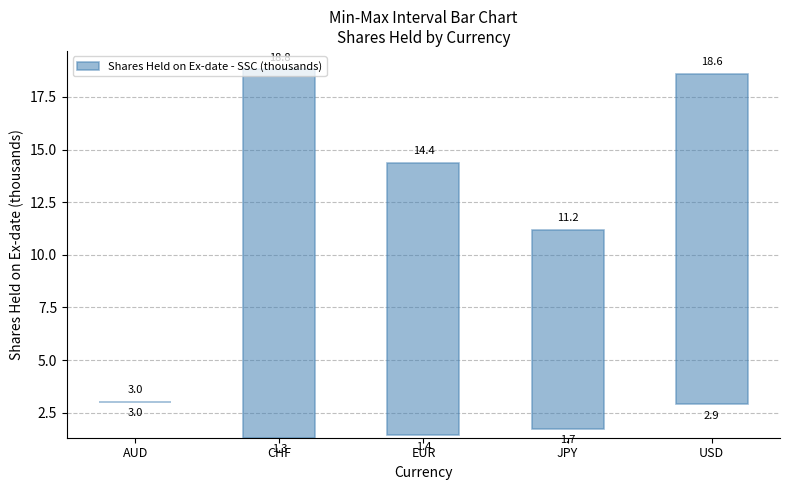

What is the label of the 1st bar from the left?

AUD